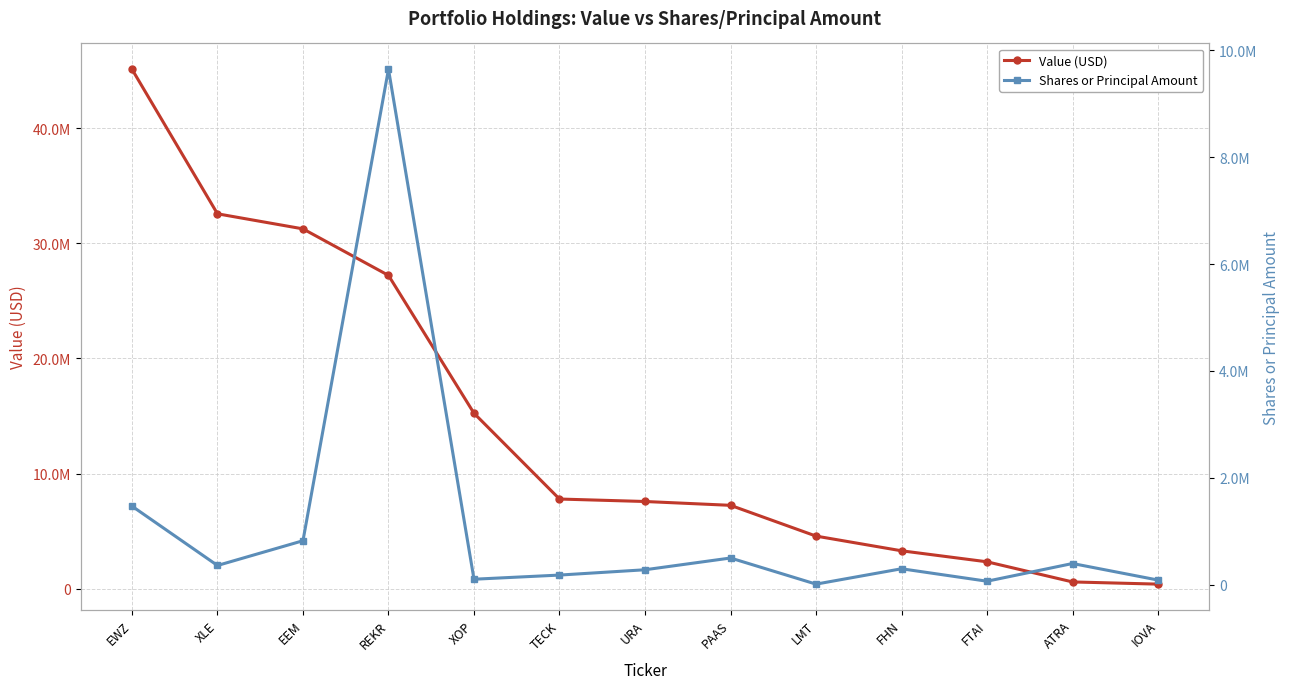

True or false: Shares or Principal Amount and Value (USD) intersect in this chart.

False